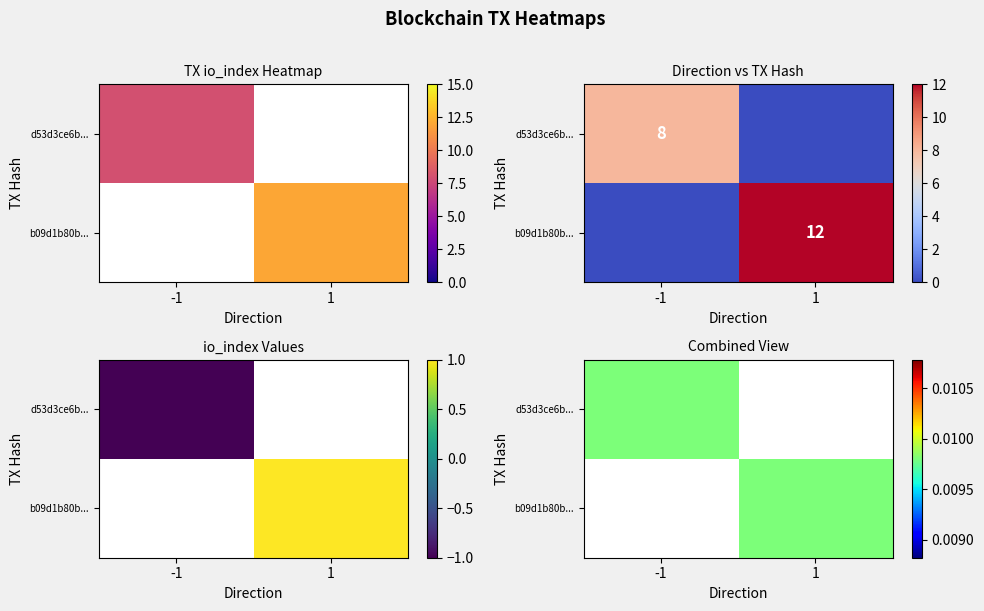

Rank the series by their maximum value, from lowest to highest.

d53d3ce6b174153fcfdee85c677236ac082a1fa, b09d1b80b8a63af975e460c6507c9d6dca8590b